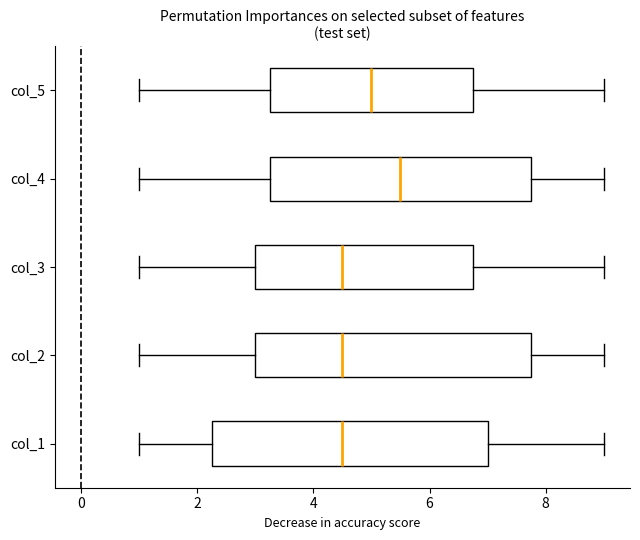

Where is the right edge of the box for col_2 on the x-axis? The values are not printed on the chart, so give them approximately, as read against the axis.

7.8